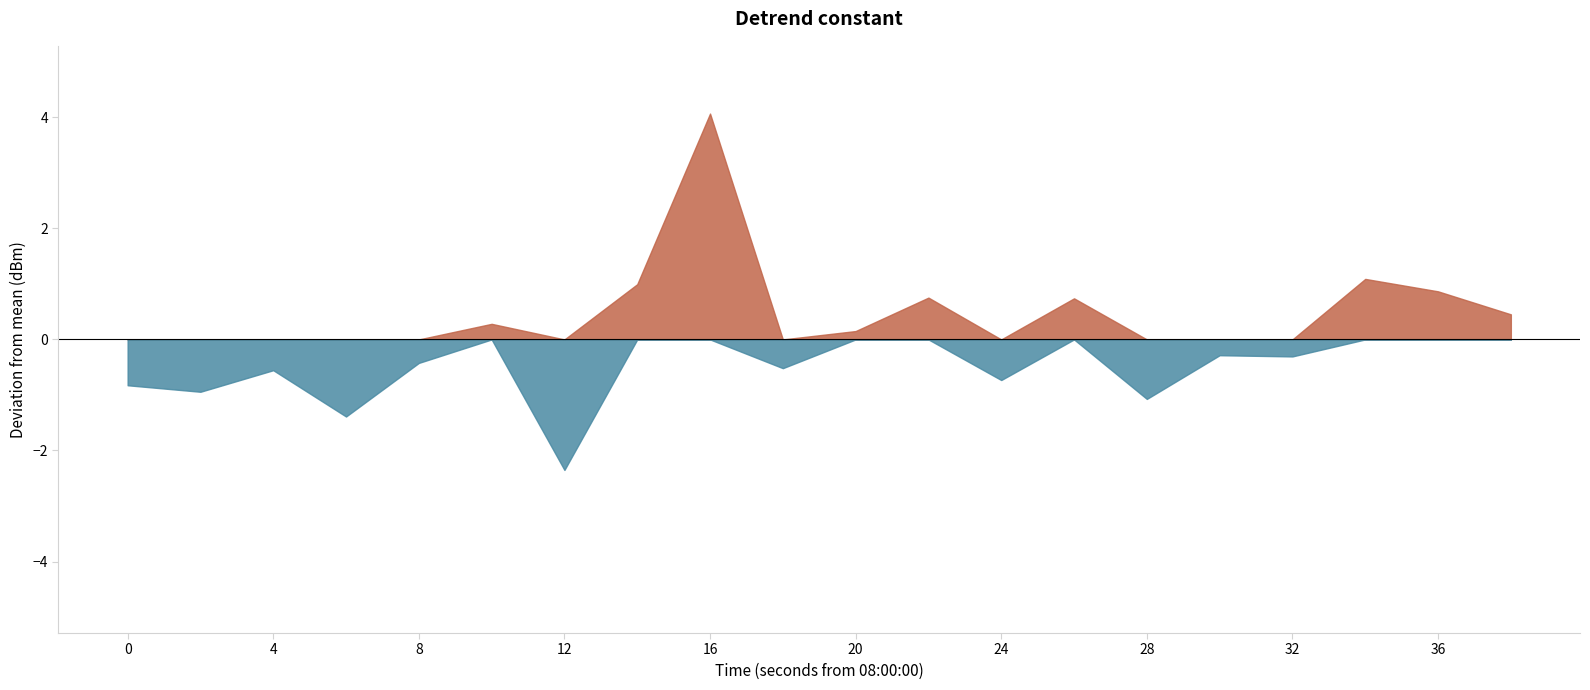

What is the difference between the values at 2 and 1?

0.4